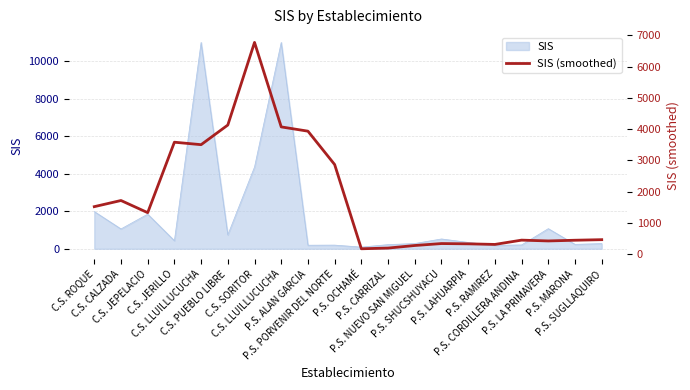

At which category does the data reach its first local valley?

C.S. JEPELACIO